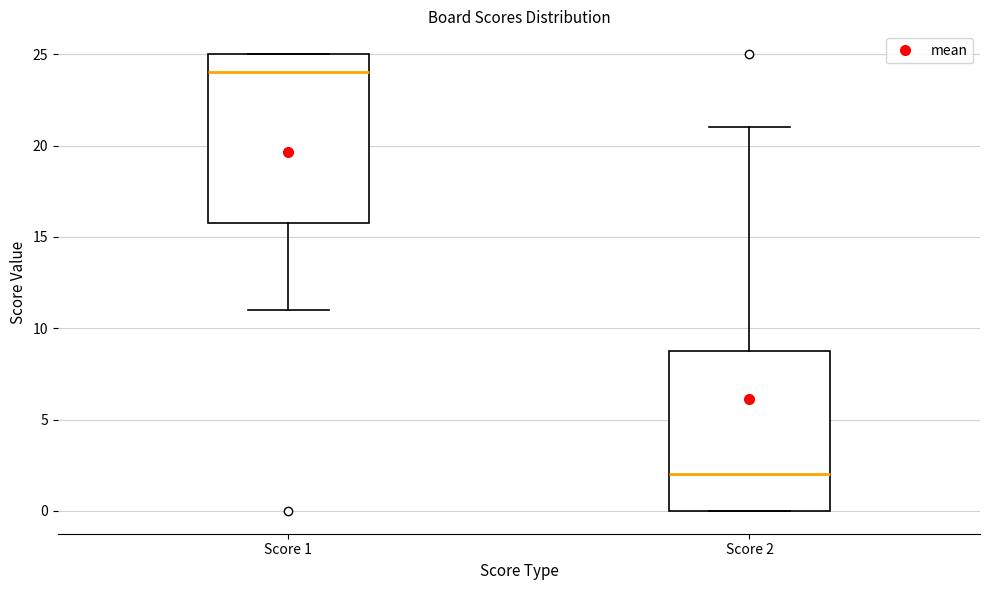

Which box has the lowest median line?

Score 2